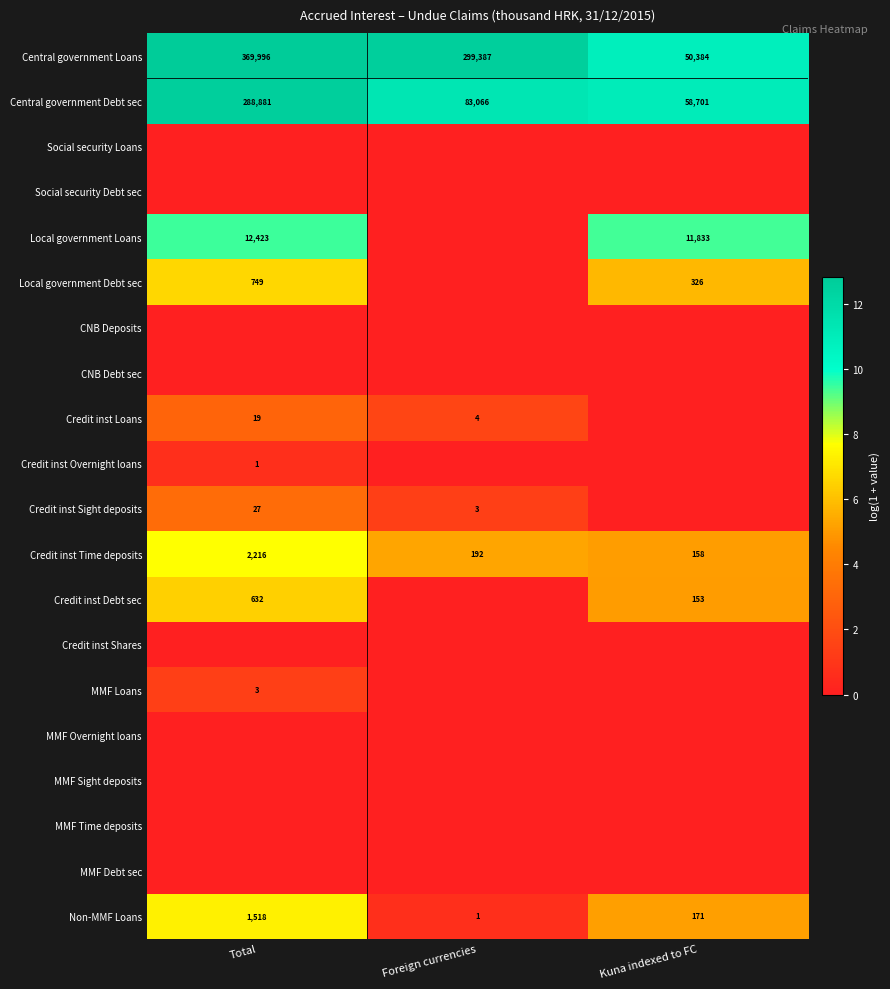

Which category has the lowest value in the Central government Debt sec series?

Kuna indexed to FC